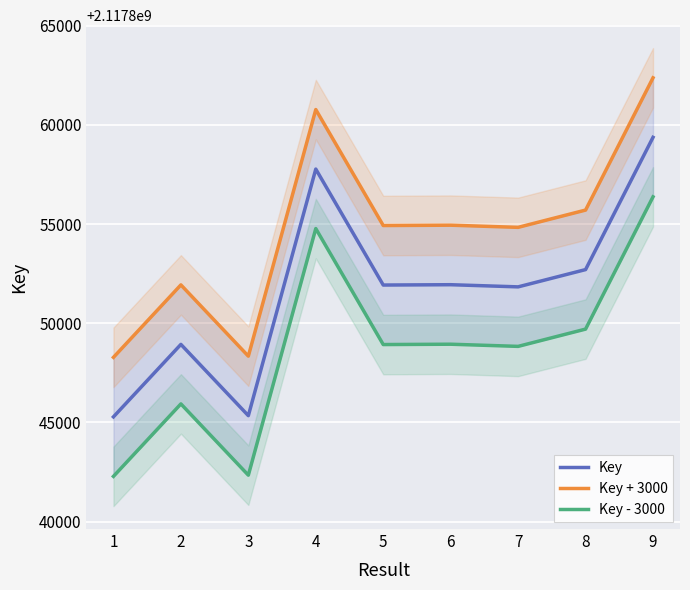

At how many categories does at least one series exceed 2117857651?

2